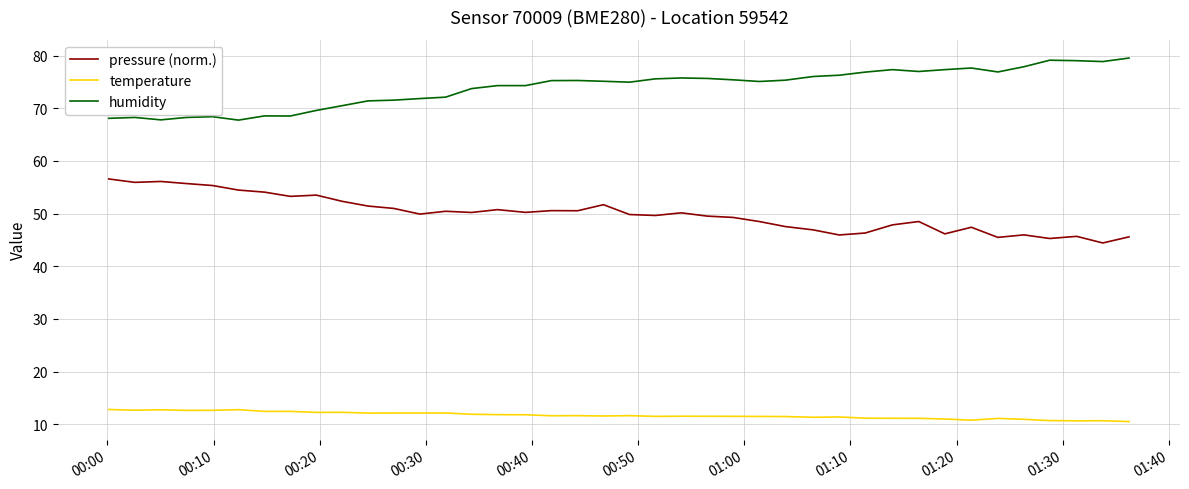

What is the minimum value for pressure (norm.)?

44.4